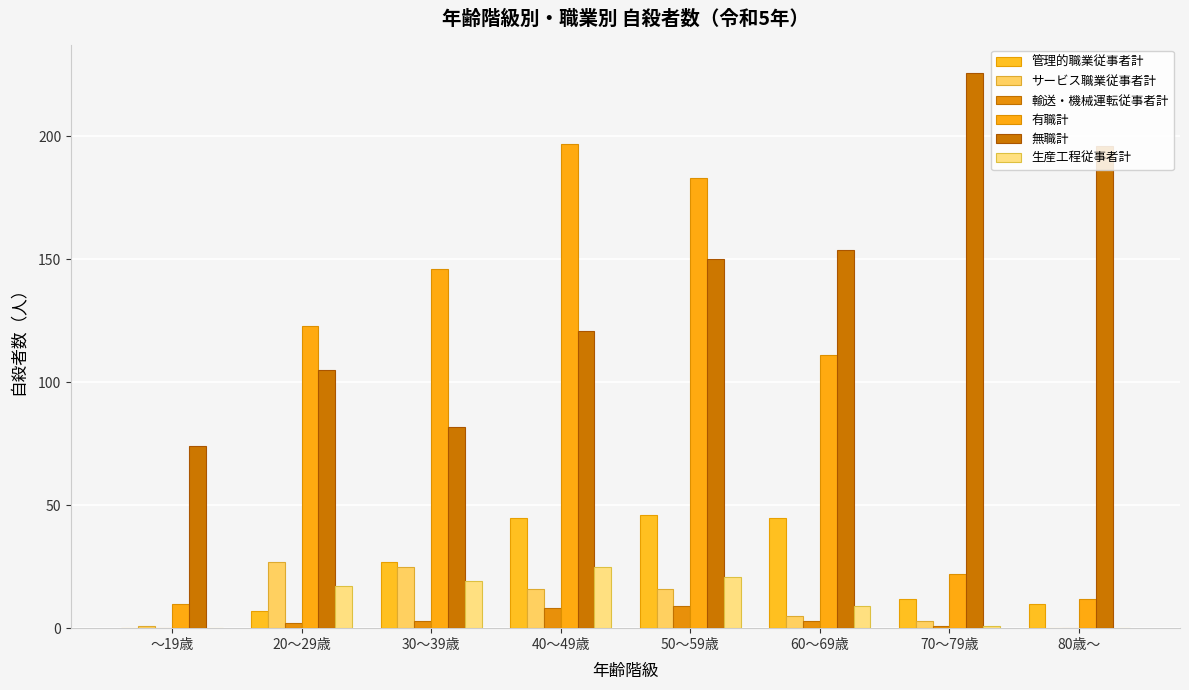

Count the number of data series in this chart.

6